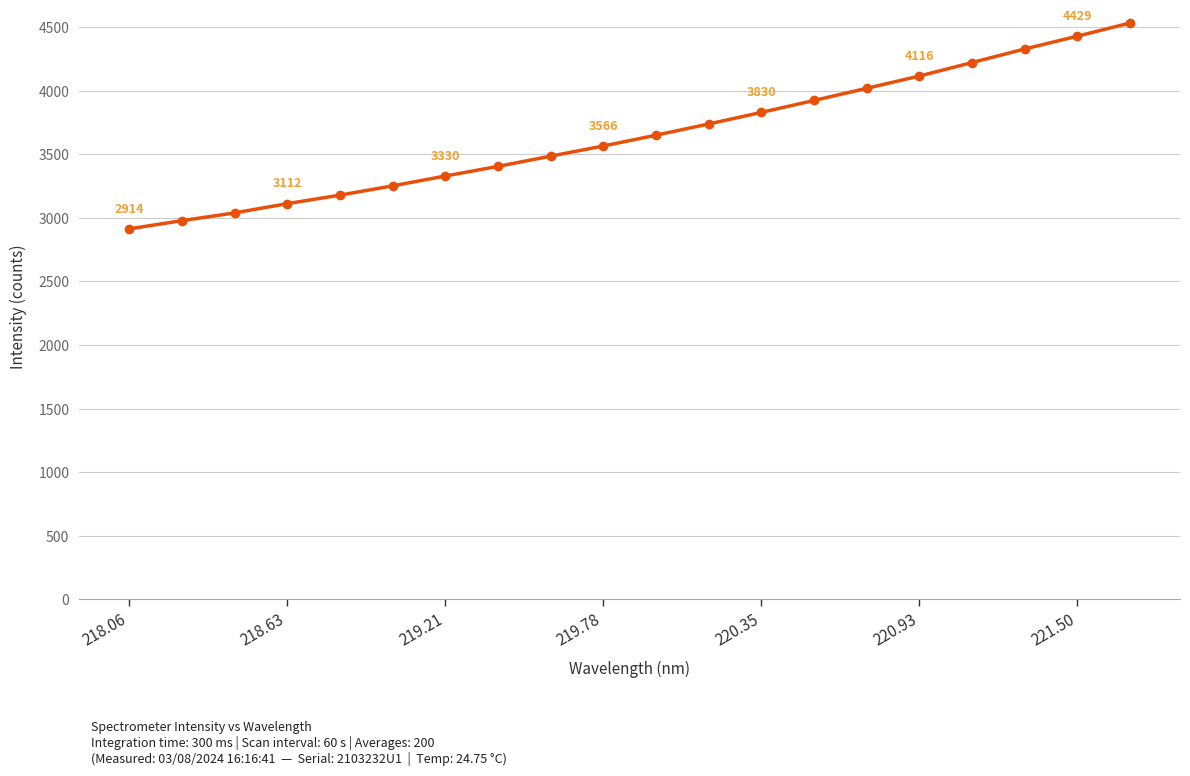

Count the number of values greater than 3650.

10